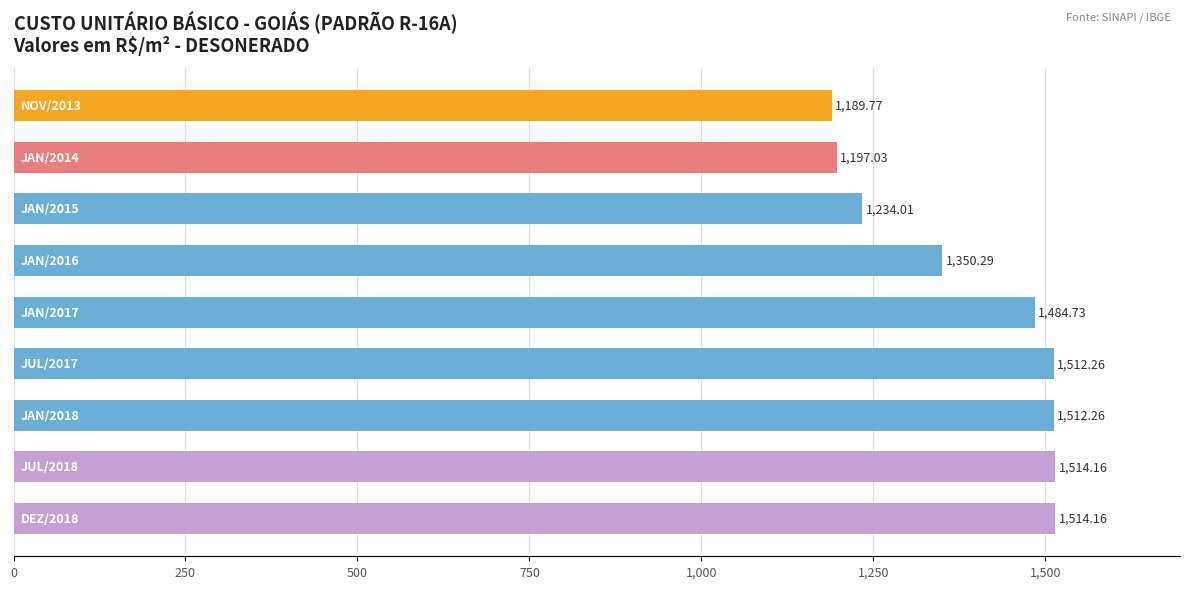

What is the difference between the maximum and minimum values?

324.4